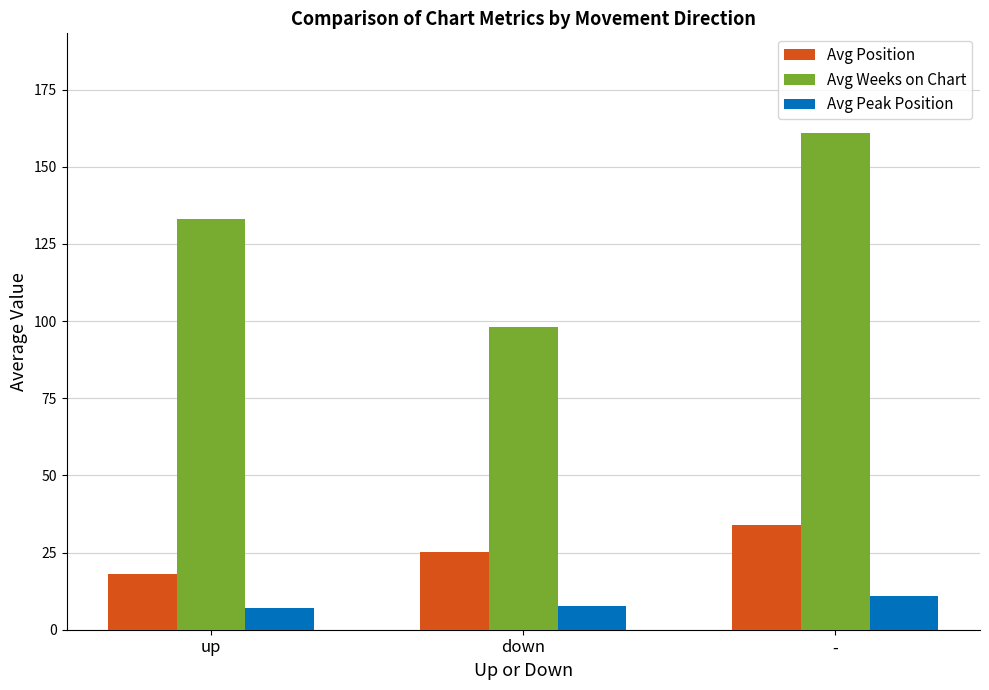

What is the value of the Avg Position bar at the 2nd from the left?

25.2